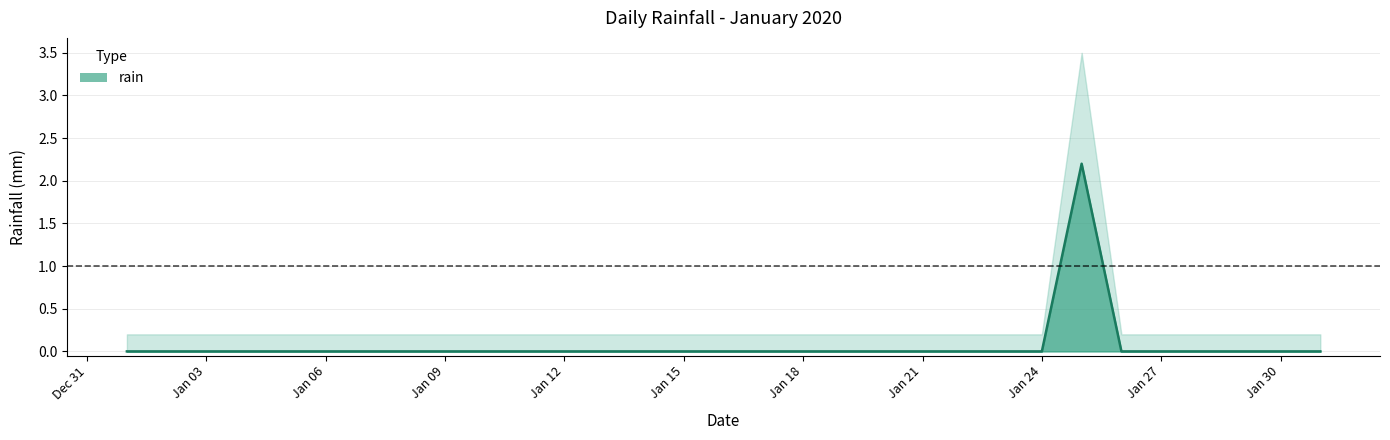

Is it true that rain_lower equals 0.0 at 2020-01-20?

True